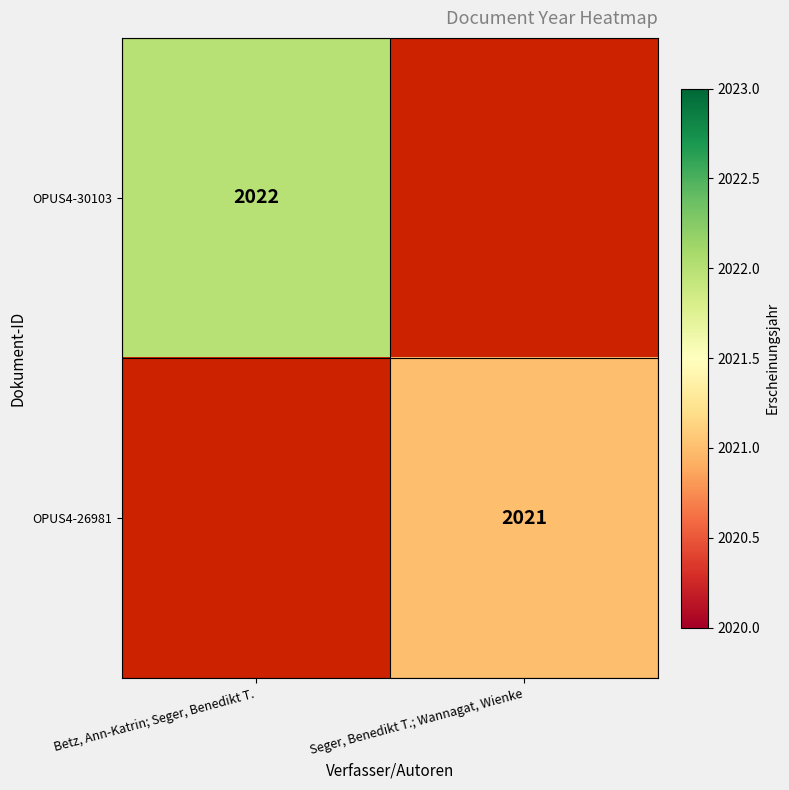

True or false: OPUS4-26981 has a value of 2021 at Seger, Benedikt T.; Wannagat, Wienke.

True